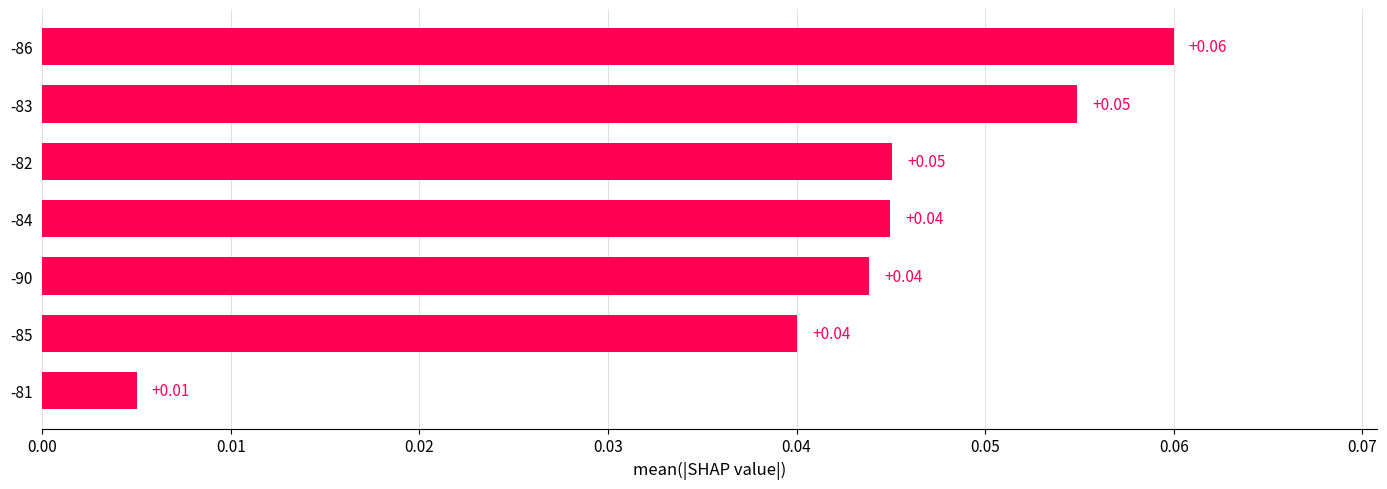

How many categories are shown in the chart?

7